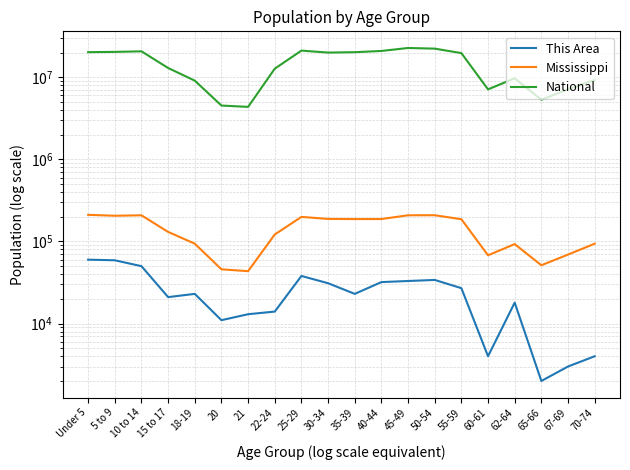

Is it true that This Area equals 50000 at 10 to 14?

True